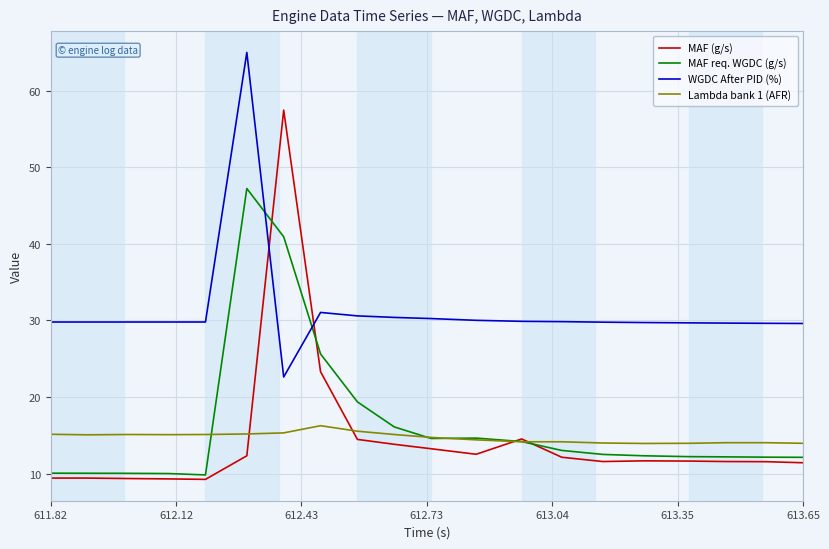

Does the chart have visible grid lines?

Yes